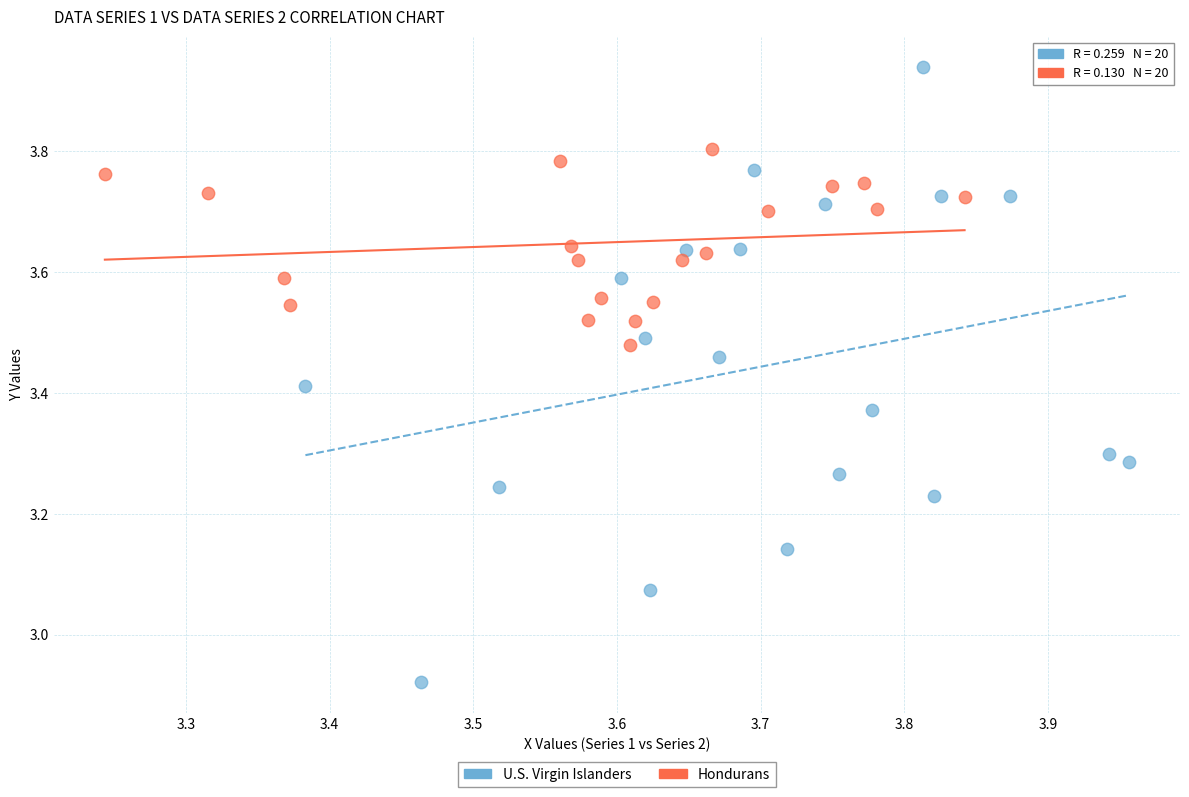

Which series has the widest spread of Y values?

U.S. Virgin Islanders